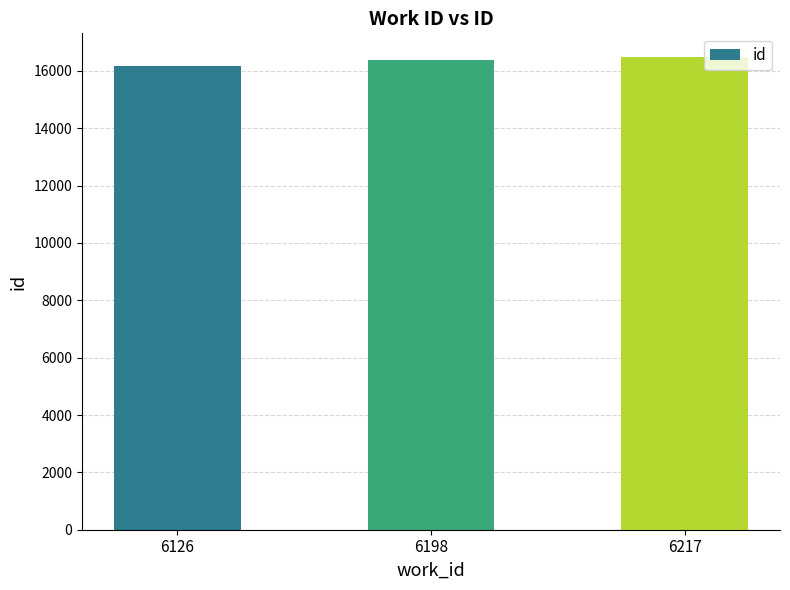

The value at 6126 is 16171. True or false?

True